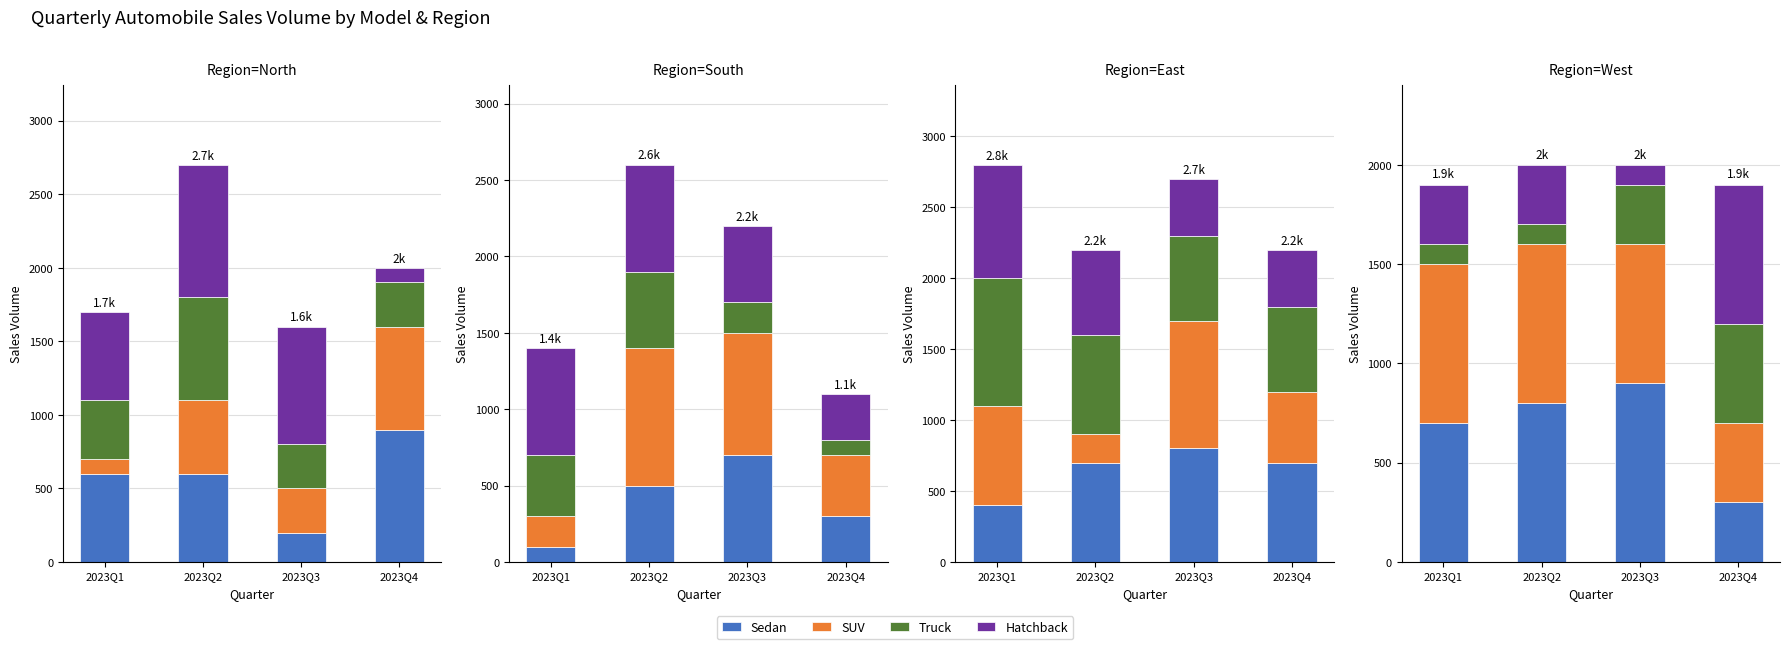

At 2023Q1, list the series in order from largest to smallest.

SUV, Sedan, Hatchback, Truck